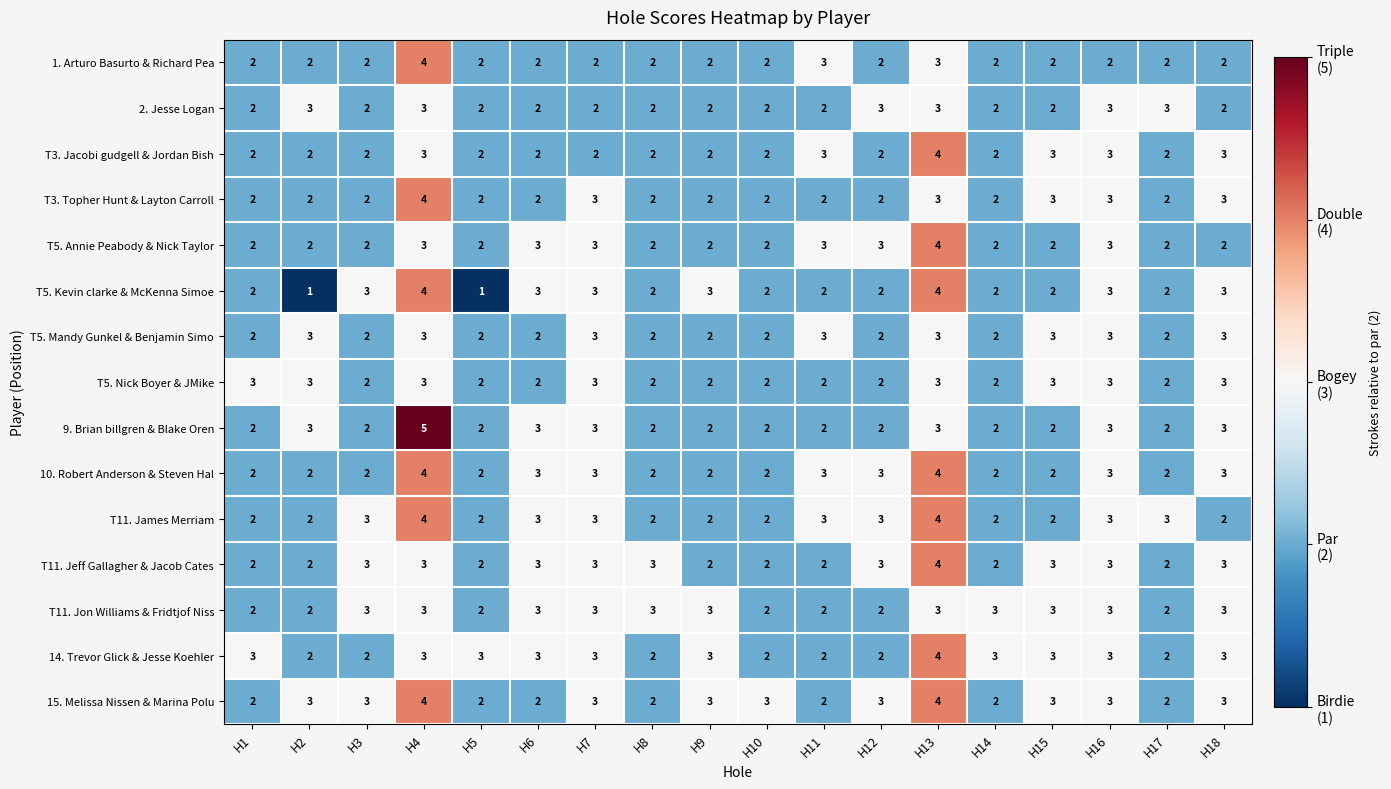

Count the 15. Melissa Nissen & Marina Polu values in the range 2 to 3.

16